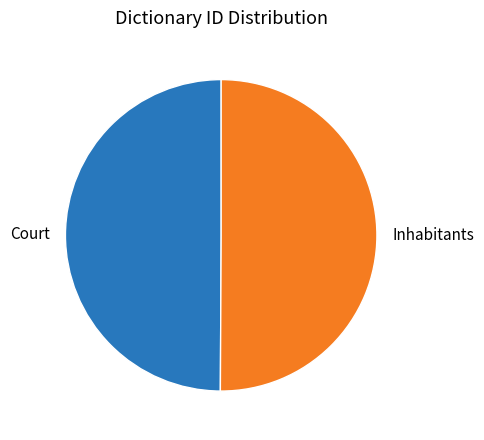

What is the ratio of the value at Court to the value at Inhabitants?

1.0